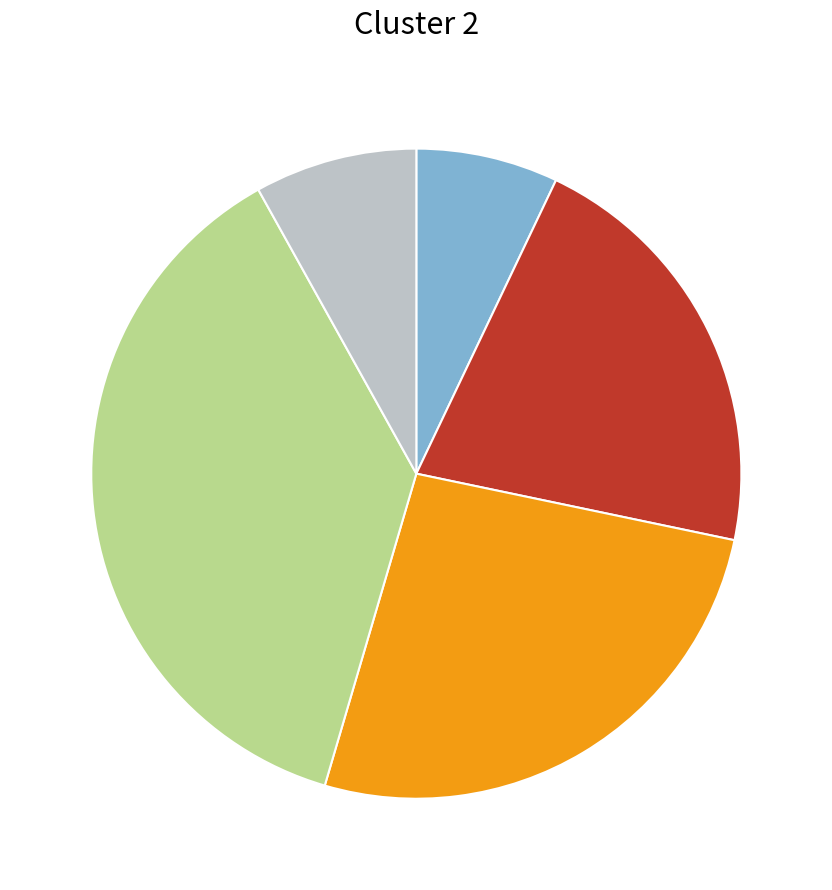

Is there a majority slice in this chart?

No